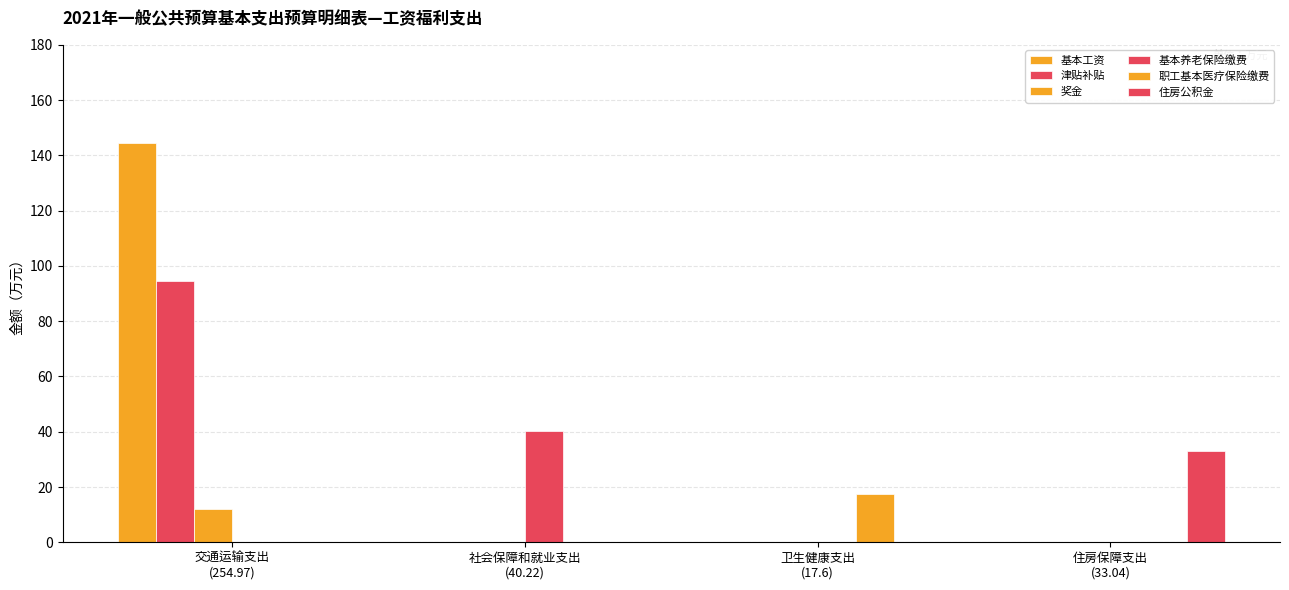

Which category has the highest value in the 职工基本医疗保险缴费 series?

卫生健康支出
(17.6)